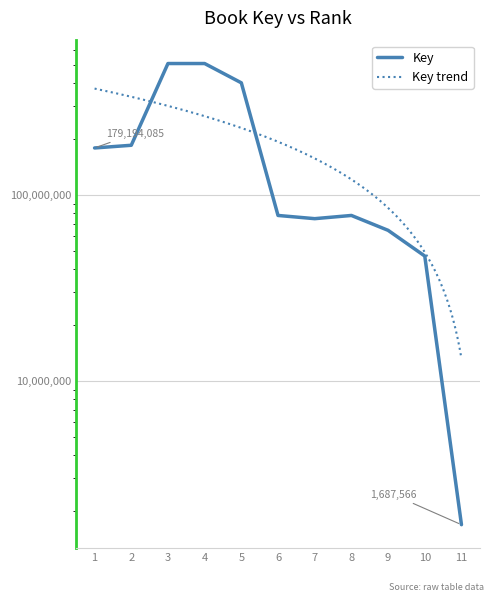

At which category does the chart reach its minimum across all series?

11